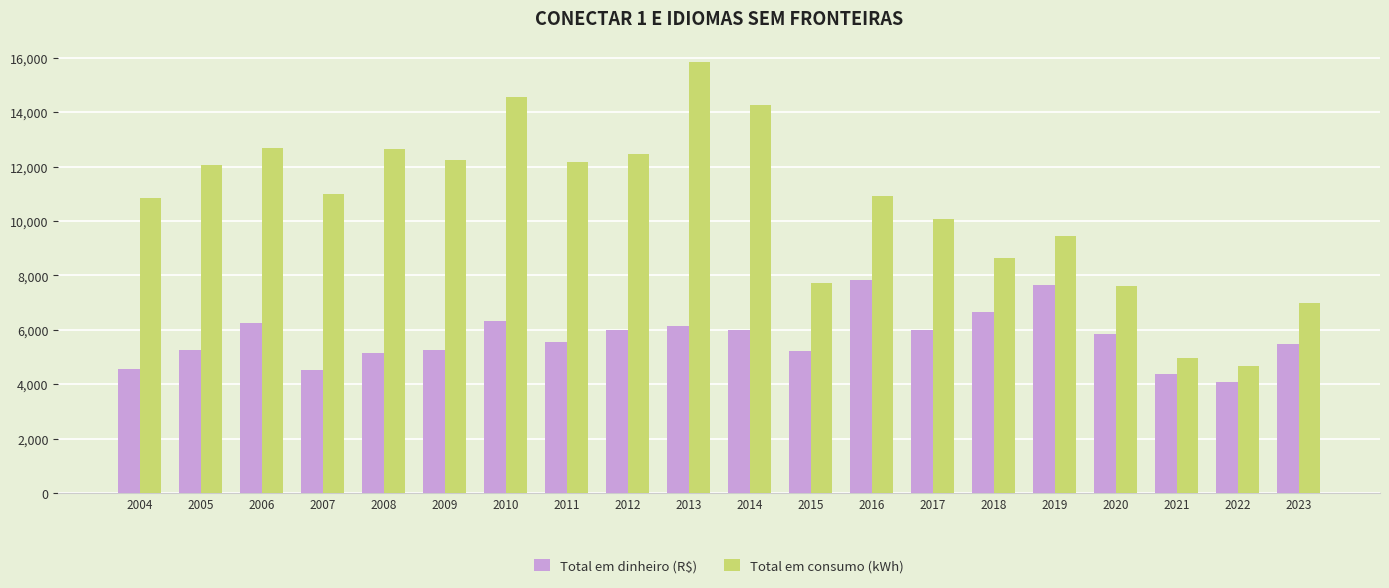

Which series has the widest spread of values?

Total em consumo (kWh)